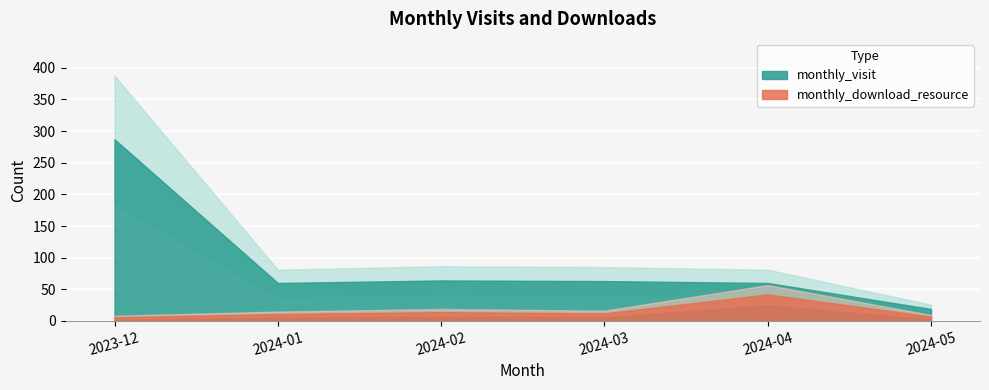

Where is the first local maximum for monthly_visit?

2024-02